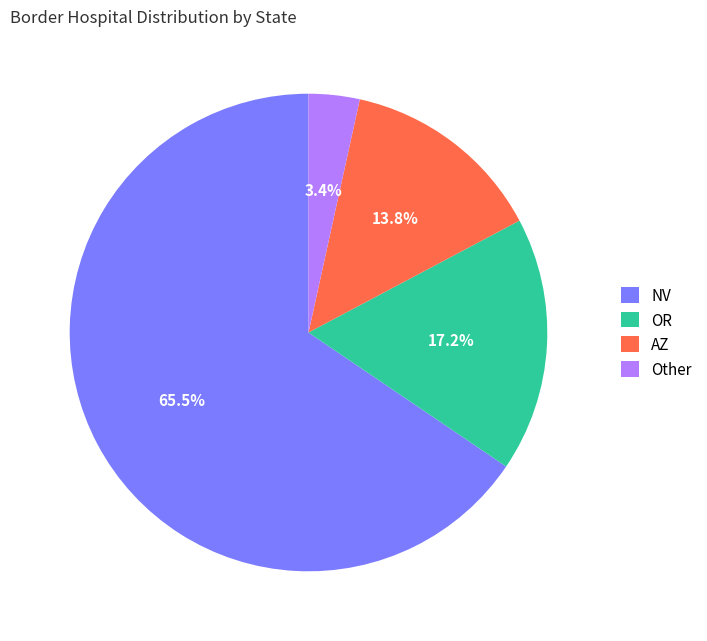

How many slices are in this pie chart?

4